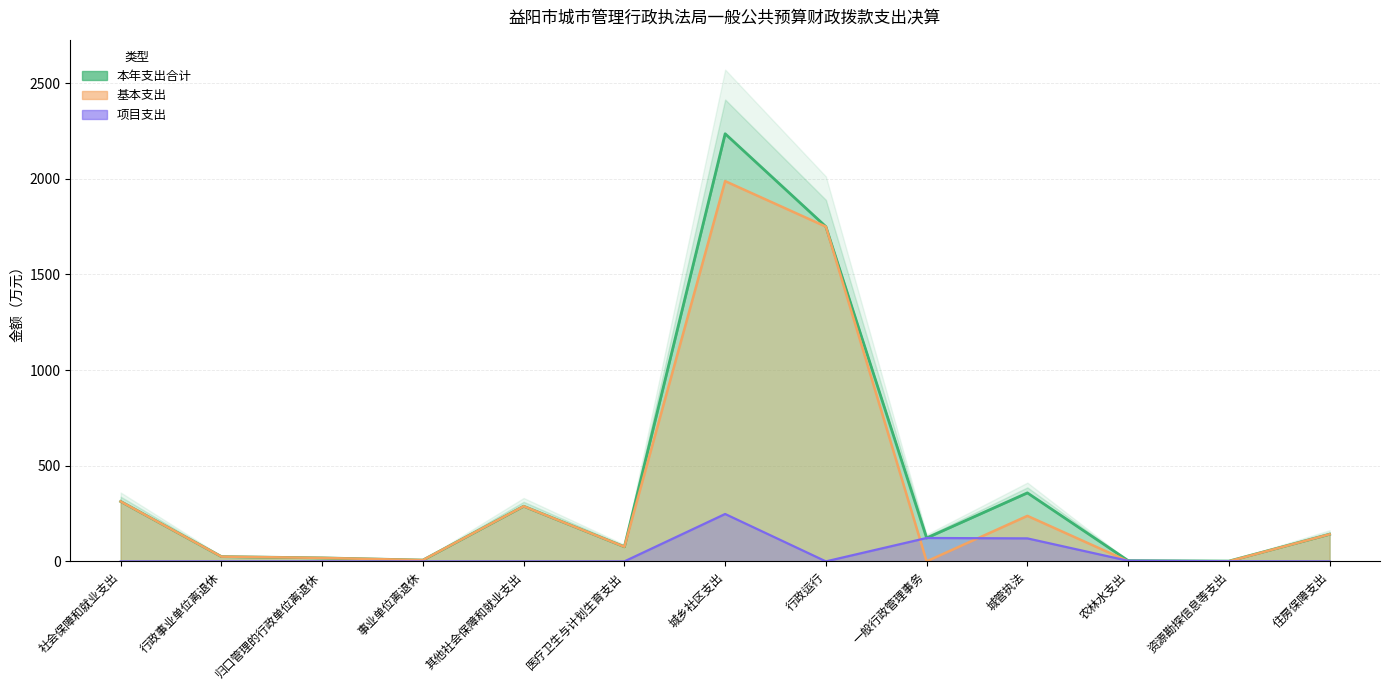

True or false: 项目支出 and 本年支出合计 intersect in this chart.

False